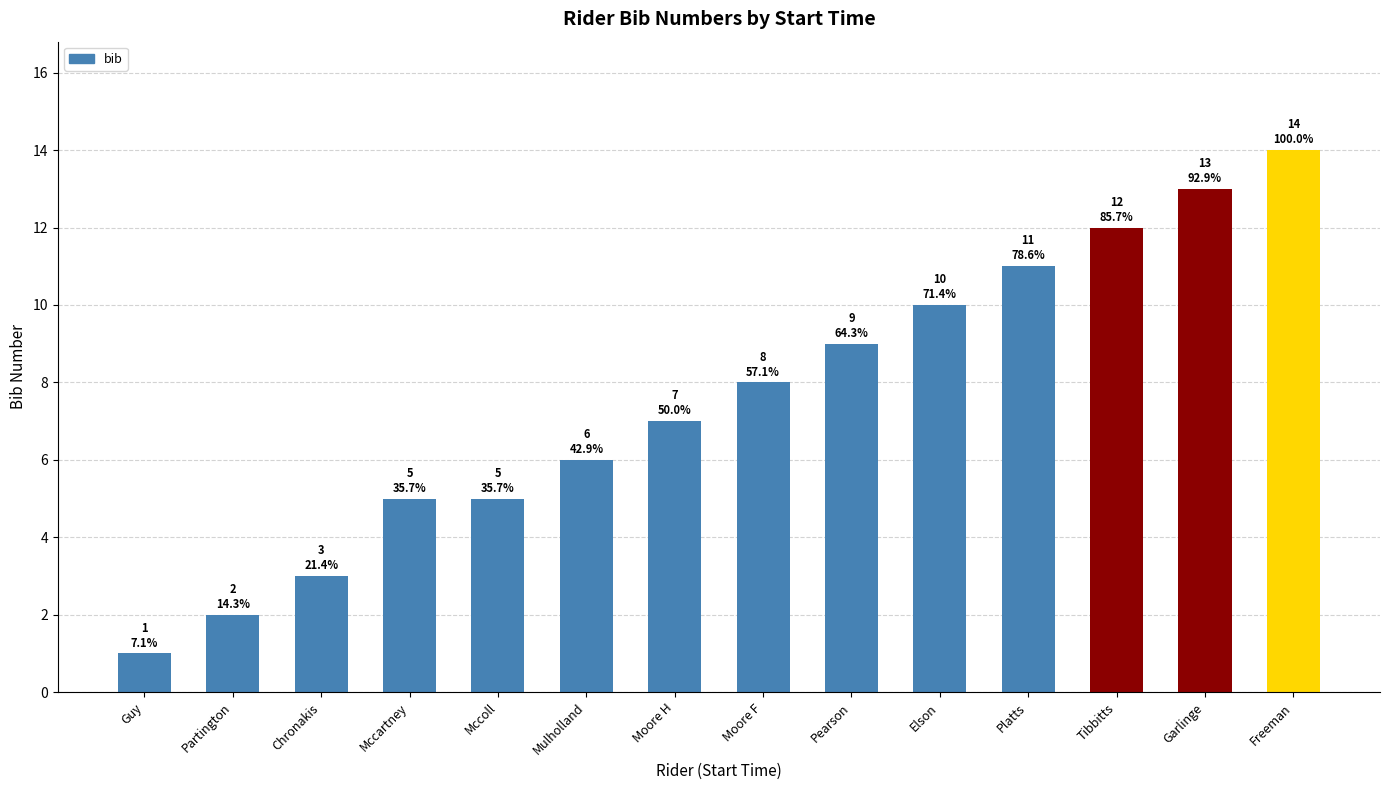

Approximately how many times larger is the value at Mccartney compared to Mccoll?

1.0